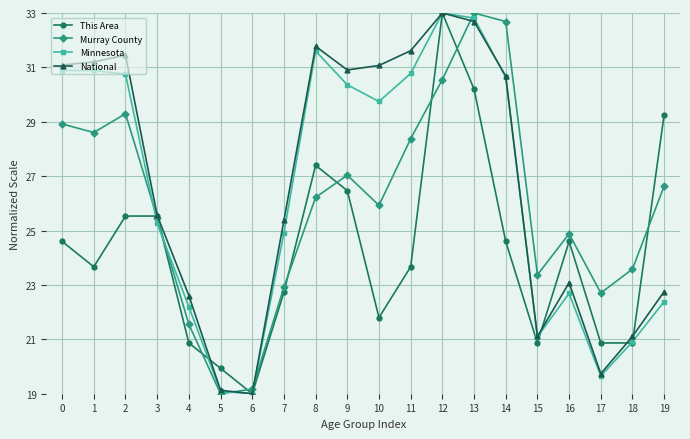

Reading left to right, transcribe all the data shown in this chart.

This Area: 24.6	23.7	25.5	25.5	20.9	19.9	19.0	22.7	27.4	26.5	21.8	23.7	33.0	30.2	24.6	20.9	24.6	20.9	20.9	29.3
Murray County: 28.9	28.6	29.3	25.5	21.6	19.0	19.2	22.9	26.2	27.0	25.9	28.4	30.6	33.0	32.7	23.4	24.9	22.7	23.6	26.6
Minnesota: 30.9	30.9	30.8	25.3	22.2	19.1	19.0	24.9	31.6	30.4	29.7	30.8	33.0	32.8	30.6	21.1	22.7	19.6	20.9	22.4
National: 31.1	31.2	31.5	25.6	22.6	19.1	19.0	25.4	31.8	30.9	31.1	31.6	33.0	32.7	30.7	21.1	23.1	19.7	21.1	22.8